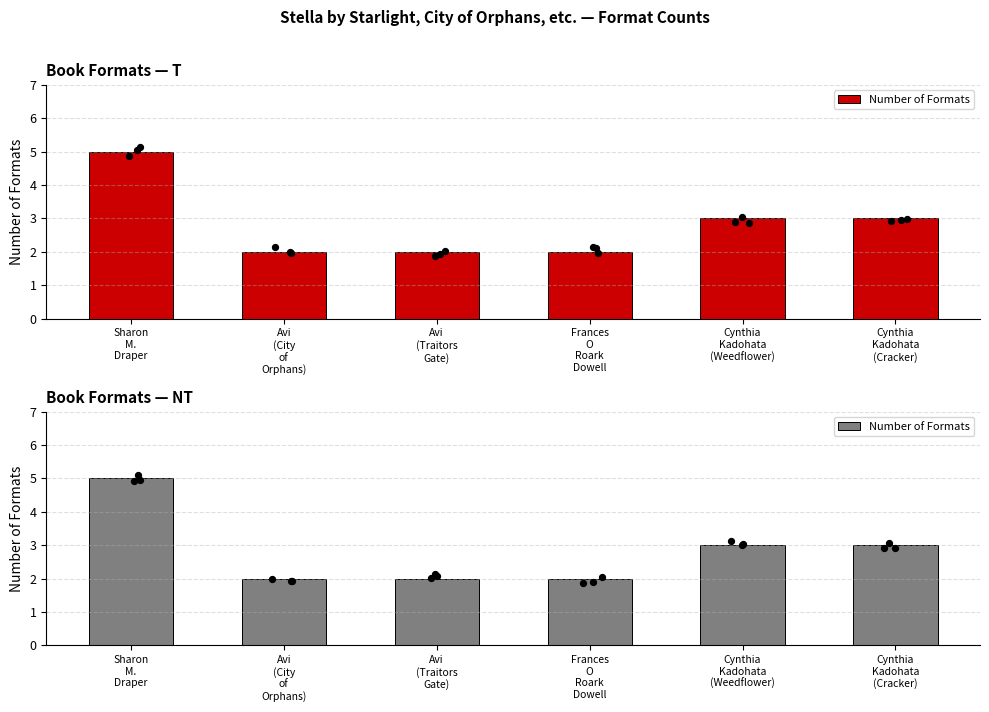

Between Cynthia
Kadohata
(Cracker) and Frances
O
Roark
Dowell, which is larger?

Cynthia
Kadohata
(Cracker)